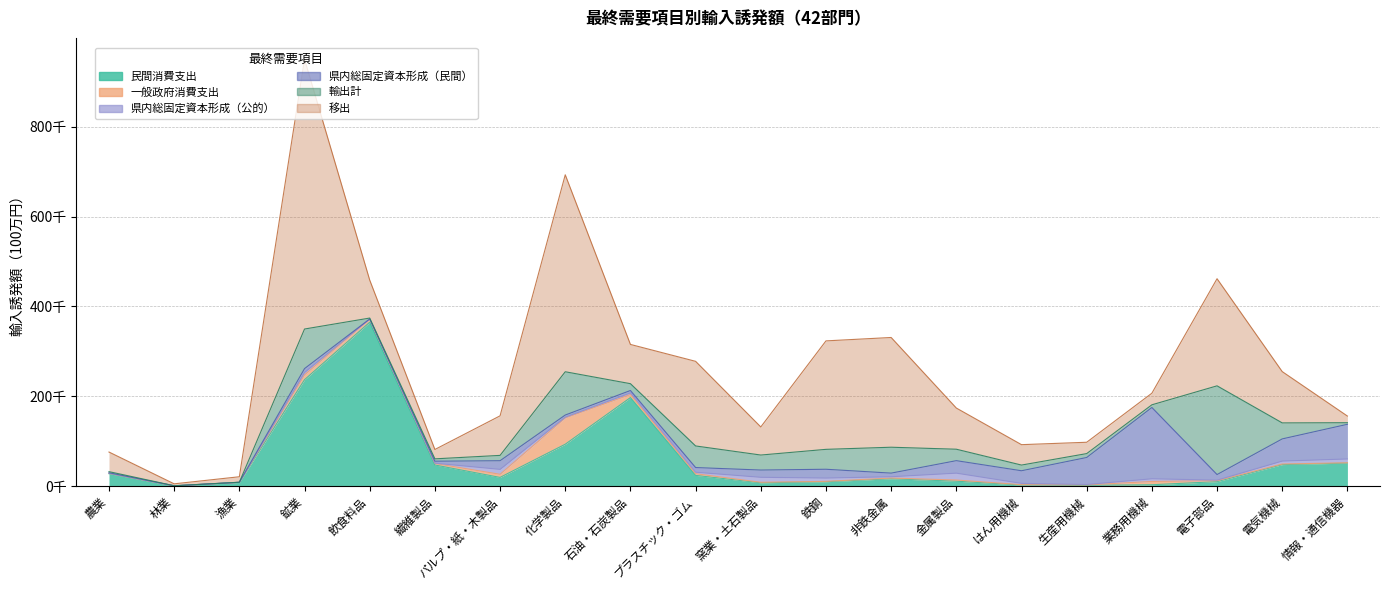

In 一般政府消費支出, how many points are higher than both neighbors (excluding endpoints)?

4